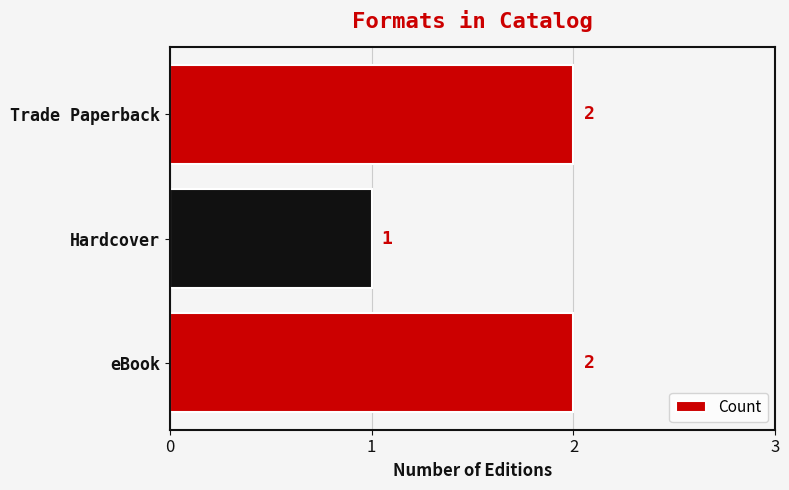

What is the smallest value displayed?

1